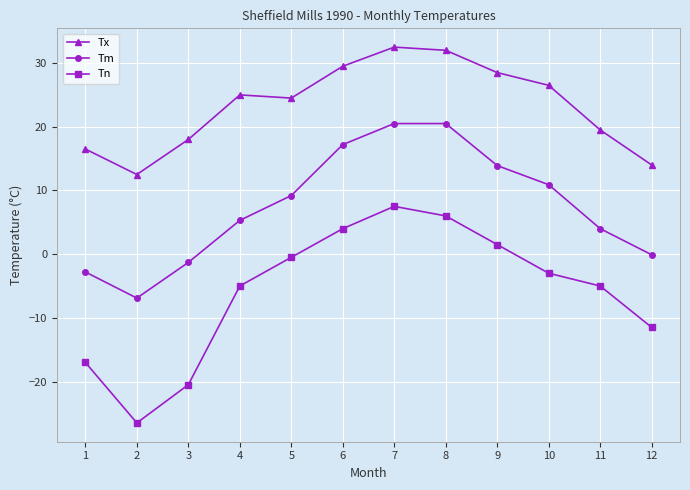

What is the average value of the Tn series?

-5.8